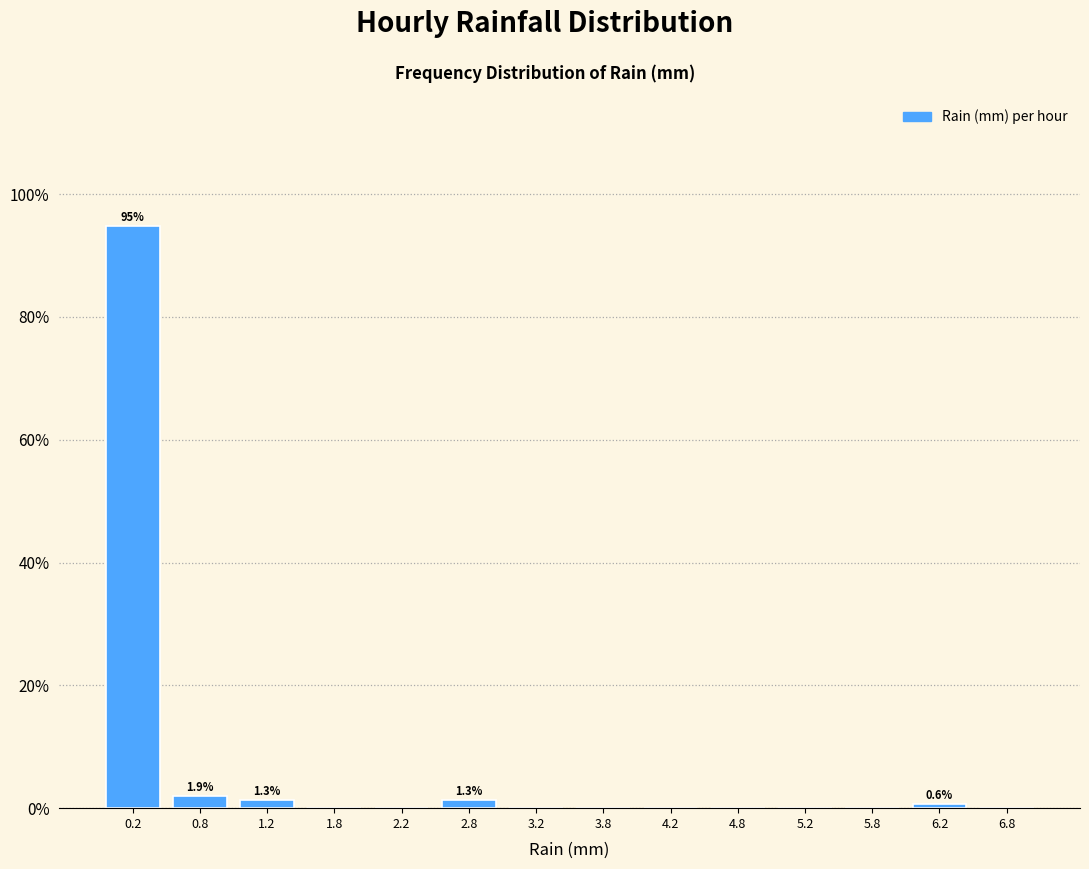

Over which range of the x-axis is the bar tallest?

0.0 to 0.5